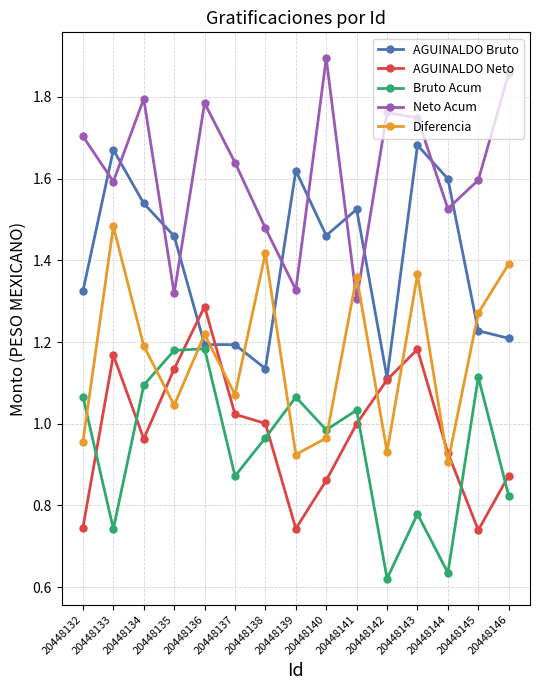

How many interior local valleys does the Neto Acum series have?

5